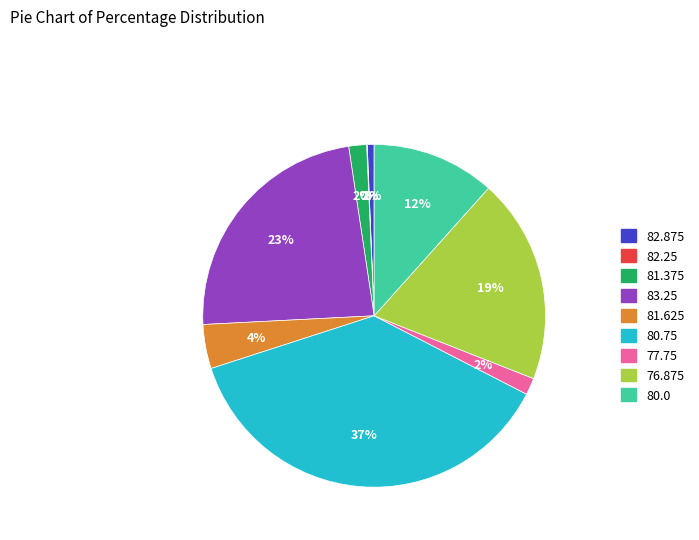

To the nearest percent, what is the average slice percentage?

11%